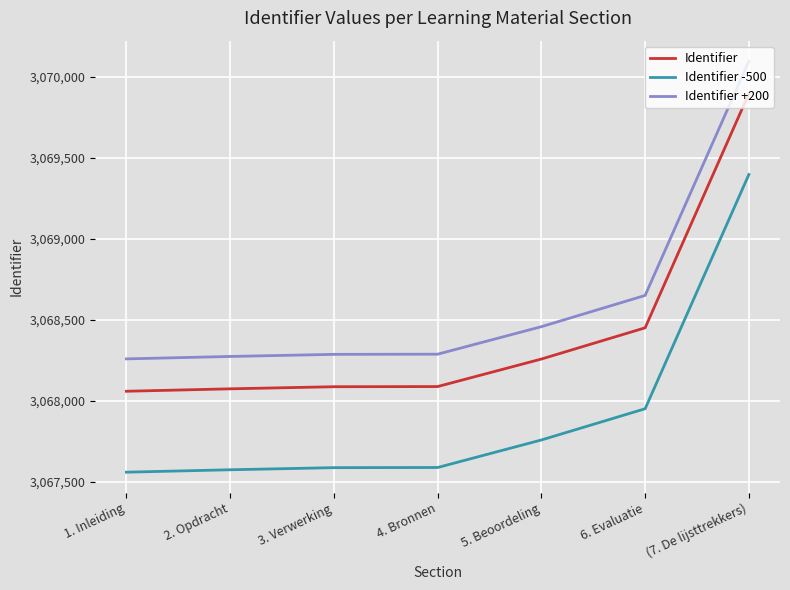

What is the lowest value of the Identifier -500 series?

3067558